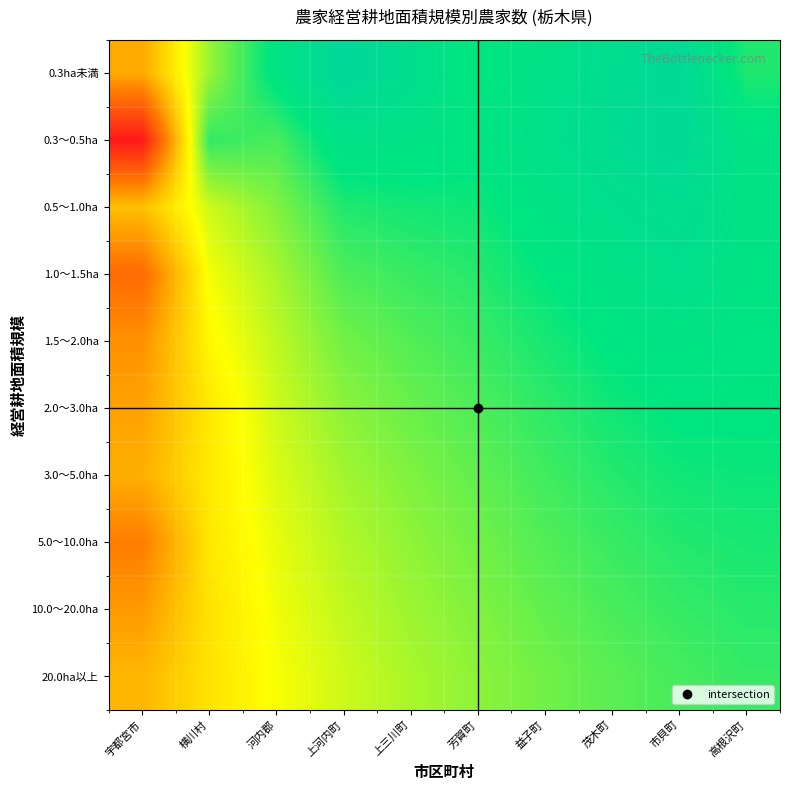

What is the spread (max minus min) of values at 上河内町?

0.3